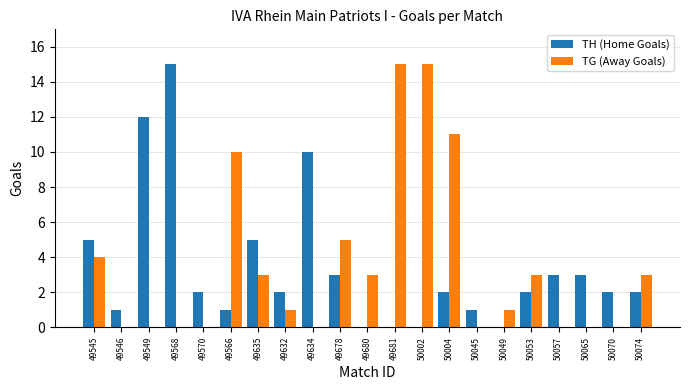

Reading left to right, what are all the values shown in this chart?

TH (Home Goals): 5	1	12	15	2	1	5	2	10	3	0	0	0	2	1	0	2	3	3	2	2
TG (Away Goals): 4	0	0	0	0	10	3	1	0	5	3	15	15	11	0	1	3	0	0	0	3